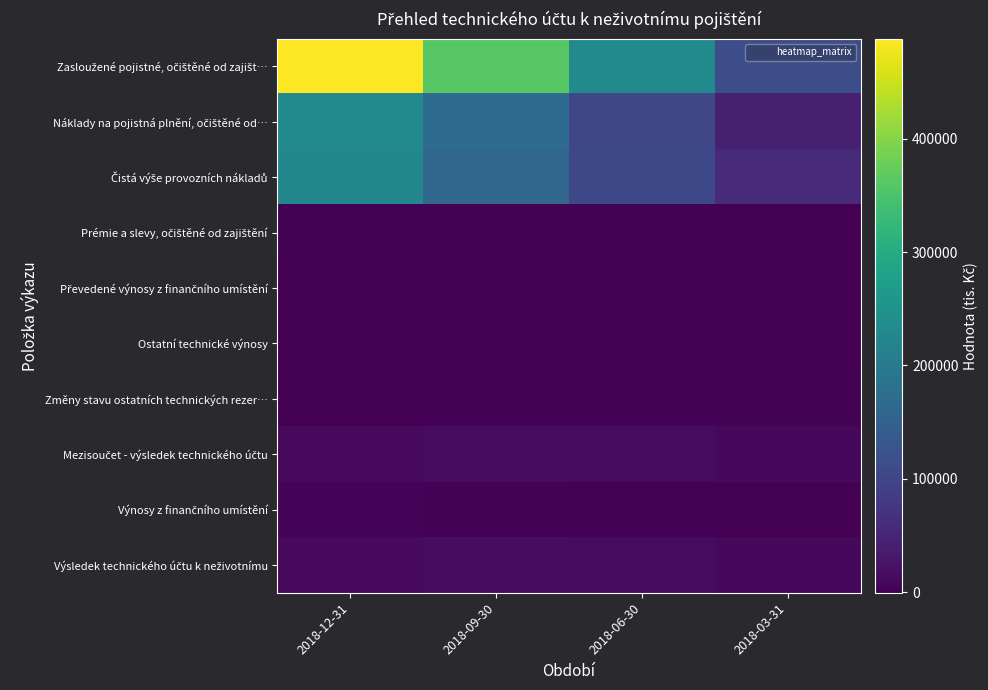

Which series has the largest total across all categories?

Zasloužené pojistné, očištěné od zajišt…